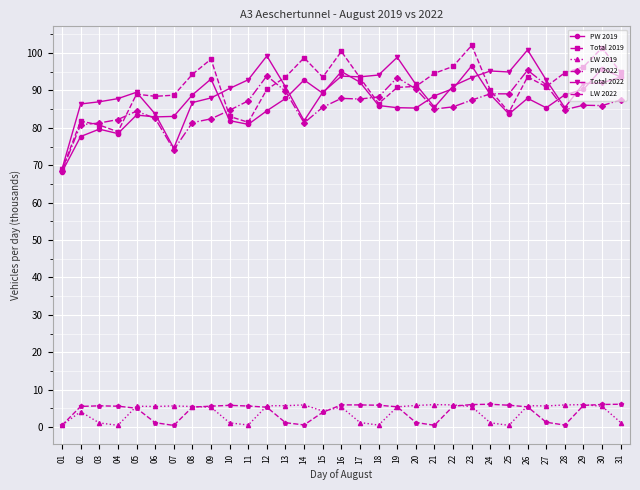

True or false: LW 2022 has more than 1 points higher than both neighbors.

True